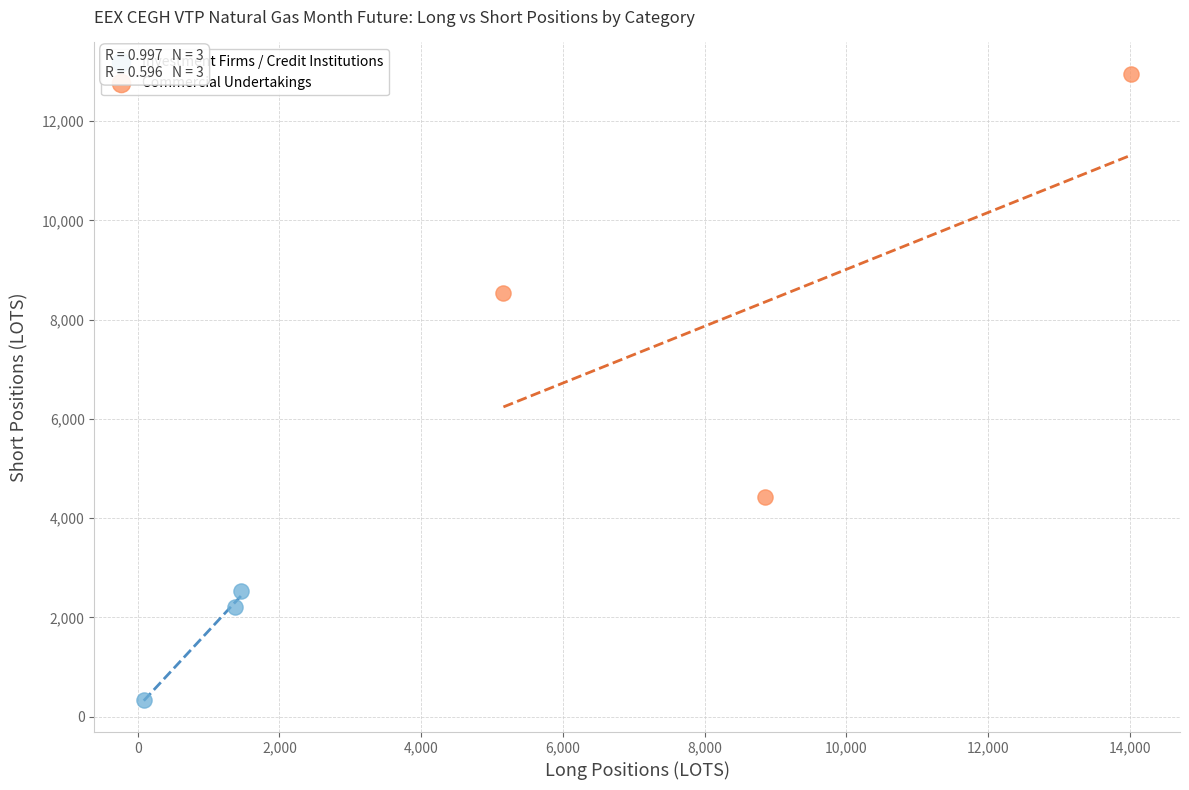

What are all the series names shown in the legend?

Investment Firms / Credit Institutions, Commercial Undertakings